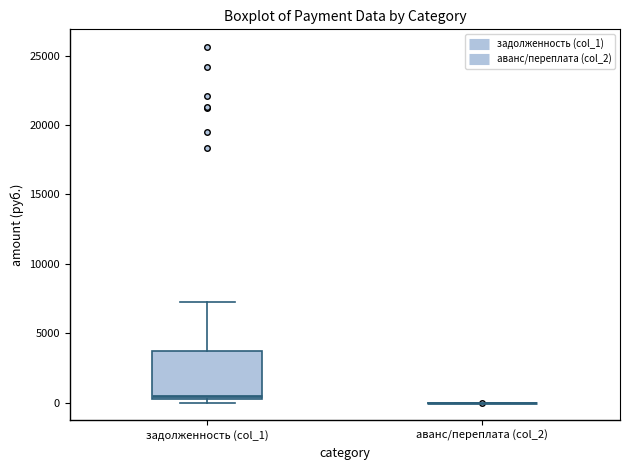

Reading left to right, transcribe this box plot: for each box, give where its median line is, the range the box spans, and where its two whiskers end, as read against the y-axis. The values are not printed on the chart, so give them approximately, as read against the axis.

задолженность (col_1): median 500, box 0 to 3500, whiskers 0 (just below the box's lower edge) to 7000
аванс/переплата (col_2): box collapsed to a line at 0, whiskers 0 to 0